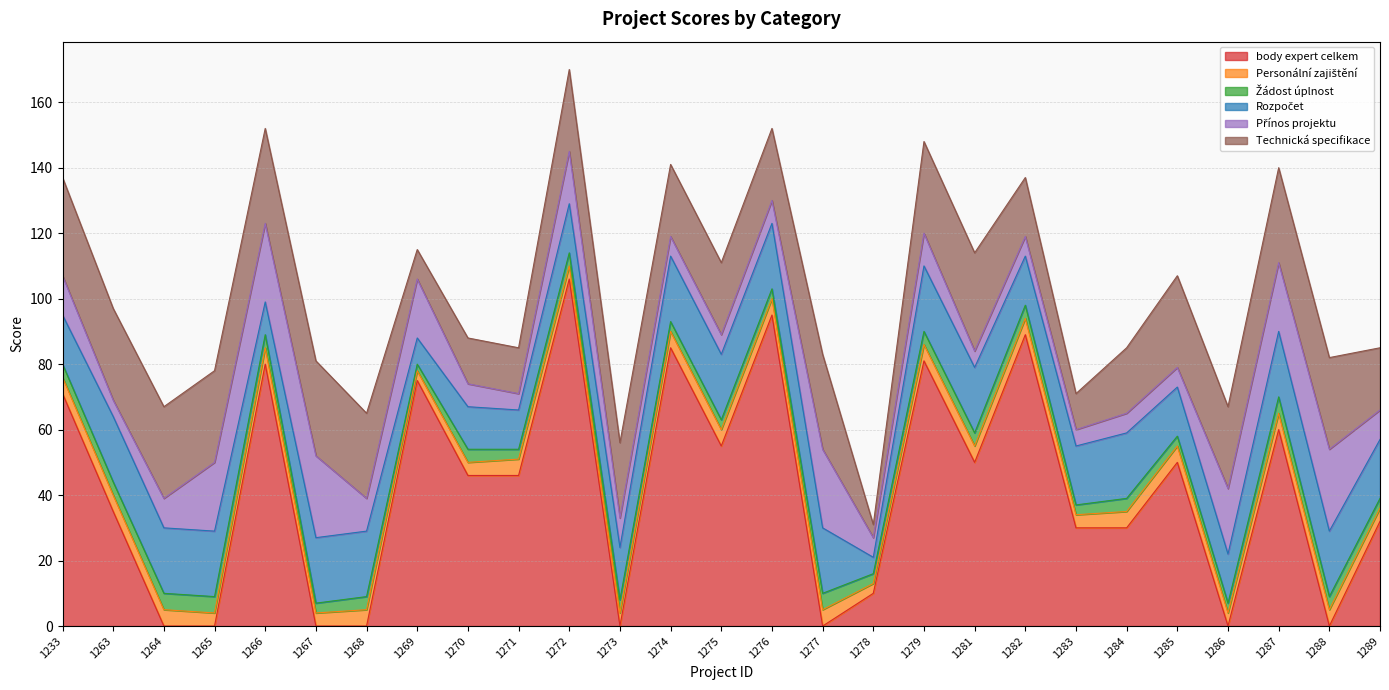

The body expert celkem series shows 50 at 1281. True or false?

True